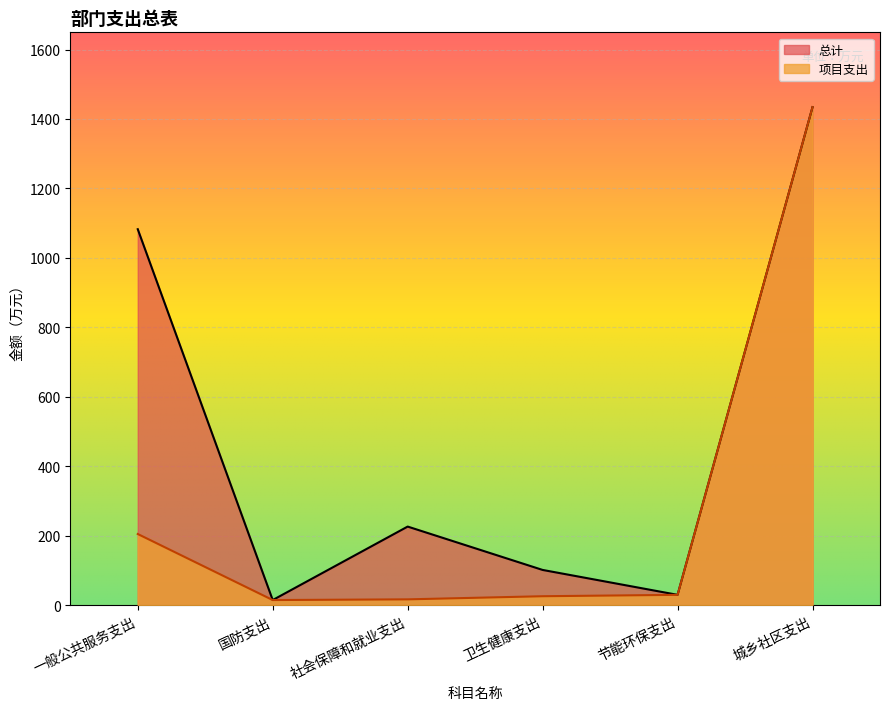

What is the total value across all series at 城乡社区支出?

2868.6